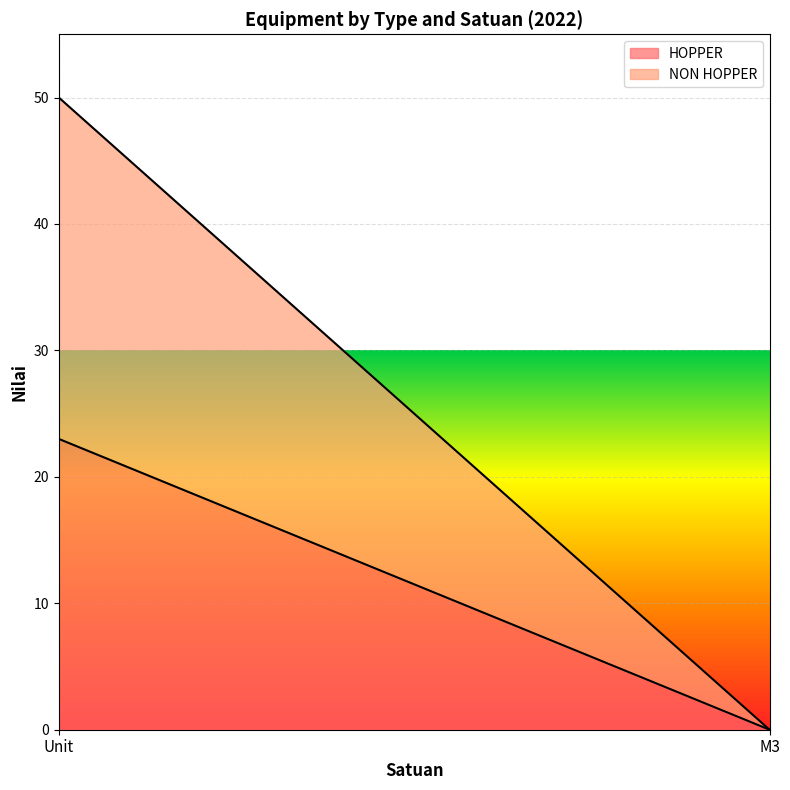

True or false: HOPPER has a value of 0 at M3.

True